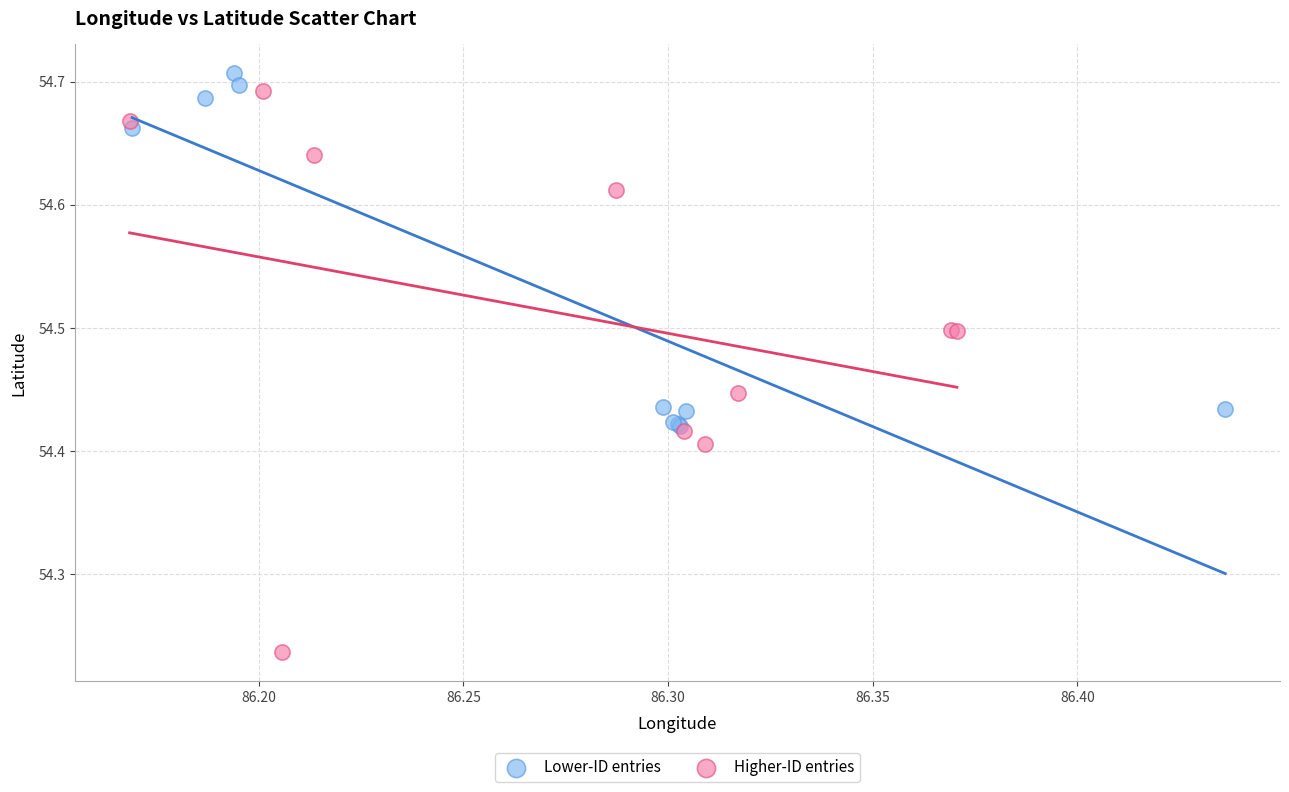

Which series contains the lowest Y value?

Higher-ID entries